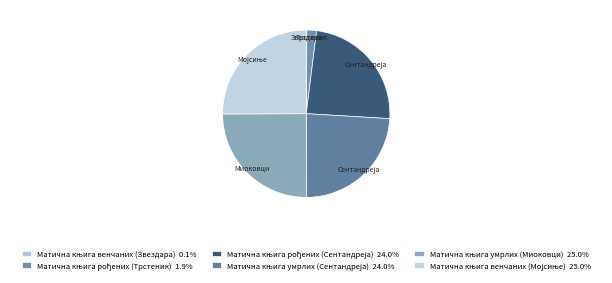

Which slice is the smallest?

Матична књига венчаних (Звездара)